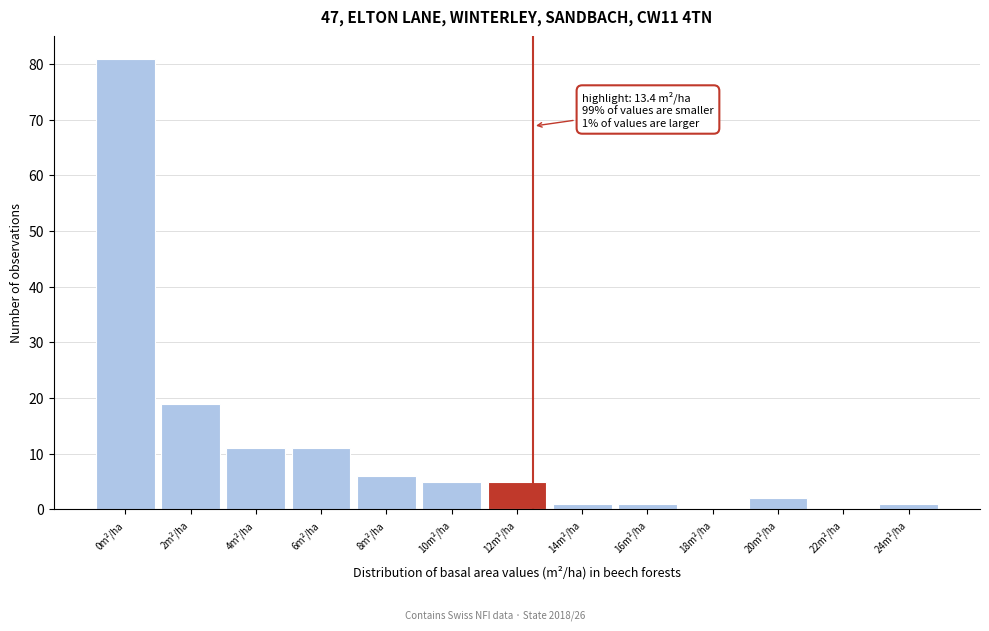

Reading left to right, what are all the values shown in this chart?

0m²/ha=81	2m²/ha=19	4m²/ha=11	6m²/ha=11	8m²/ha=6	10m²/ha=5	12m²/ha=5	14m²/ha=1	16m²/ha=1	18m²/ha=0	20m²/ha=2	22m²/ha=0	24m²/ha=1